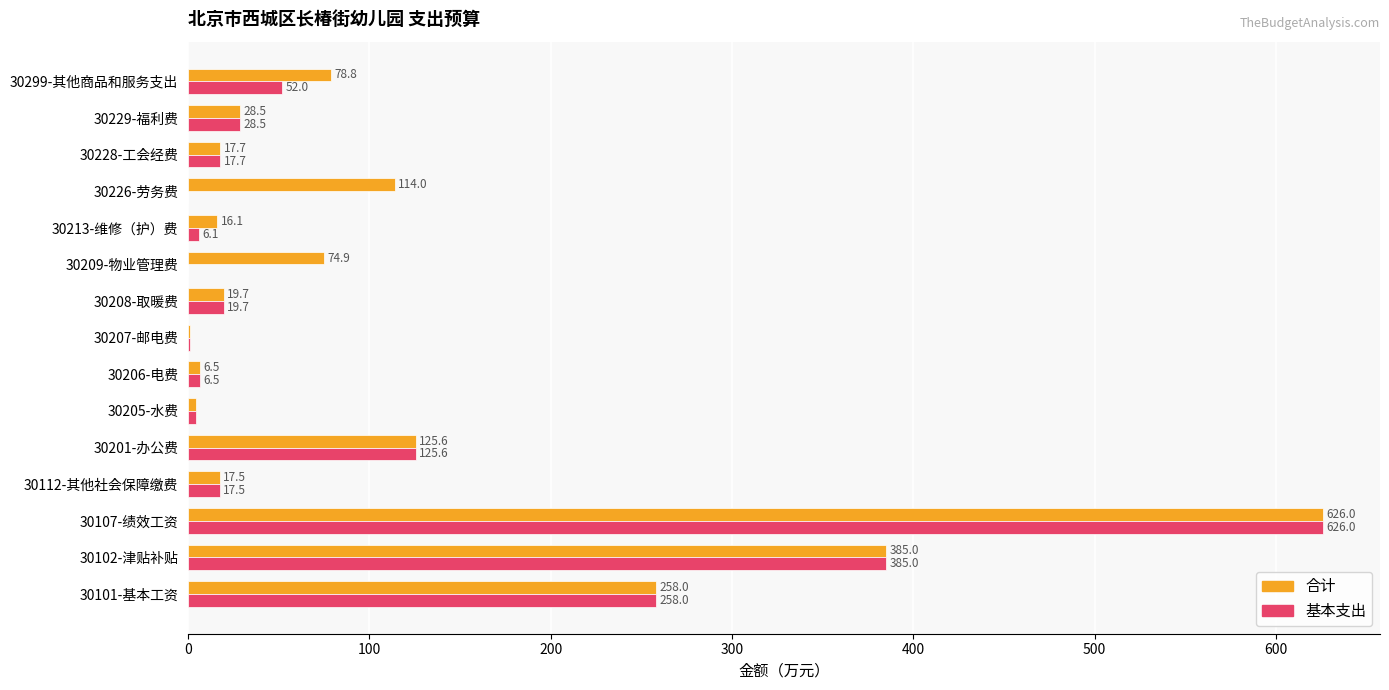

What is the sum of the 基本支出 values at 30209-物业管理费 and 30107-绩效工资?

626.0